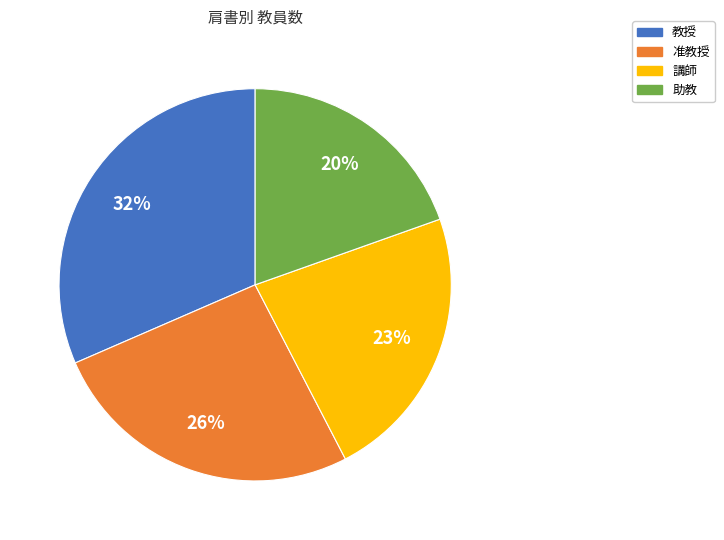

Rank the categories by value from lowest to highest.

助教, 講師, 准教授, 教授